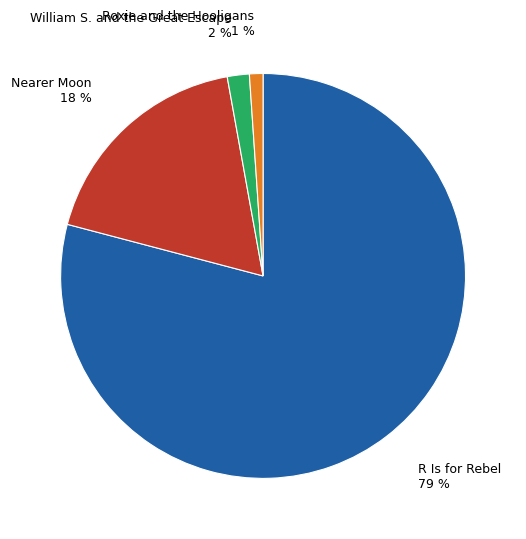

Count the number of slices in the pie.

4